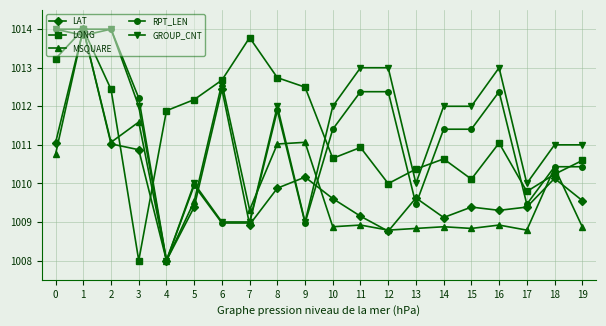

What is the average value of the GROUP_CNT series?

1011.4